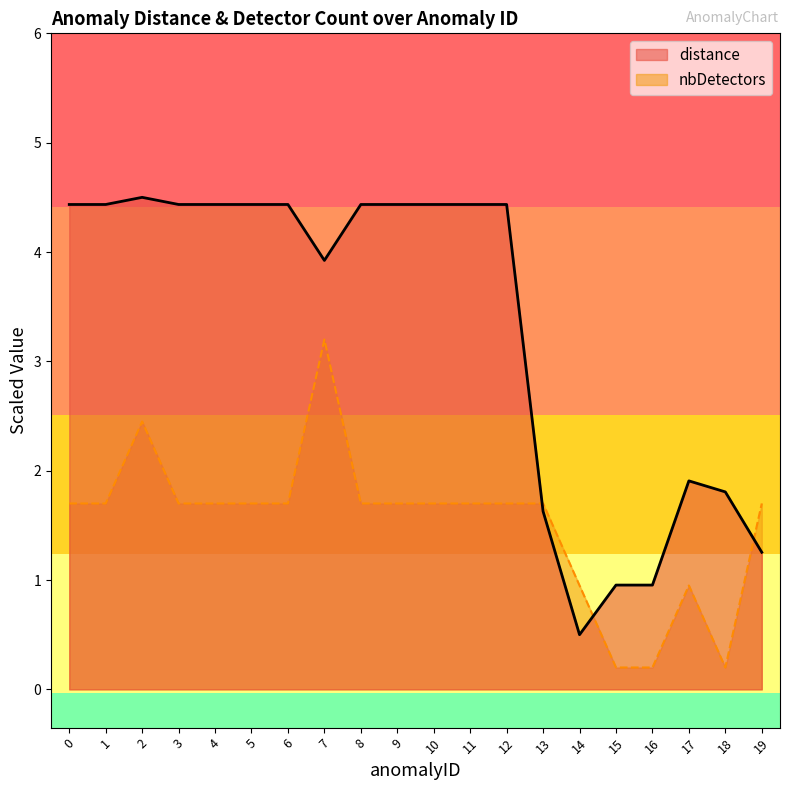

Which series ends up on top after the final intersection of distance and nbDetectors?

nbDetectors